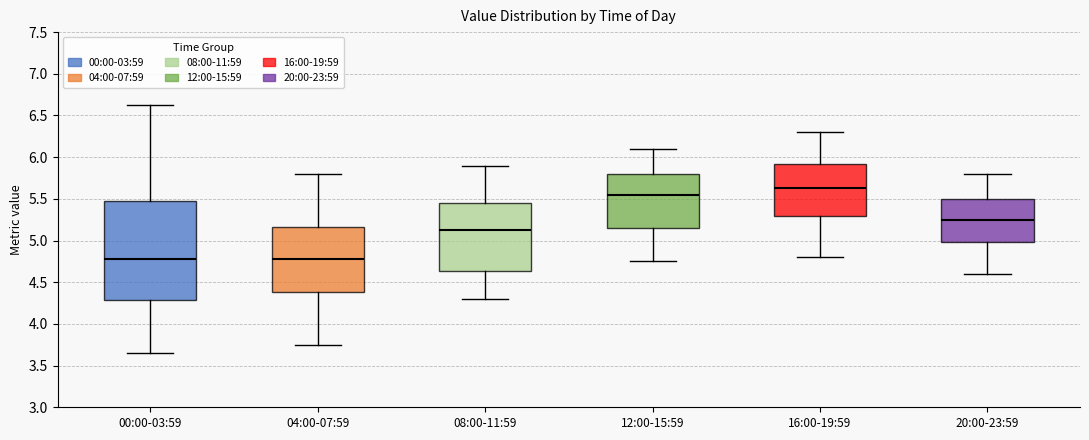

Where is the lower edge of the box for 00:00-03:59 on the y-axis? The values are not printed on the chart, so give them approximately, as read against the axis.

4.30